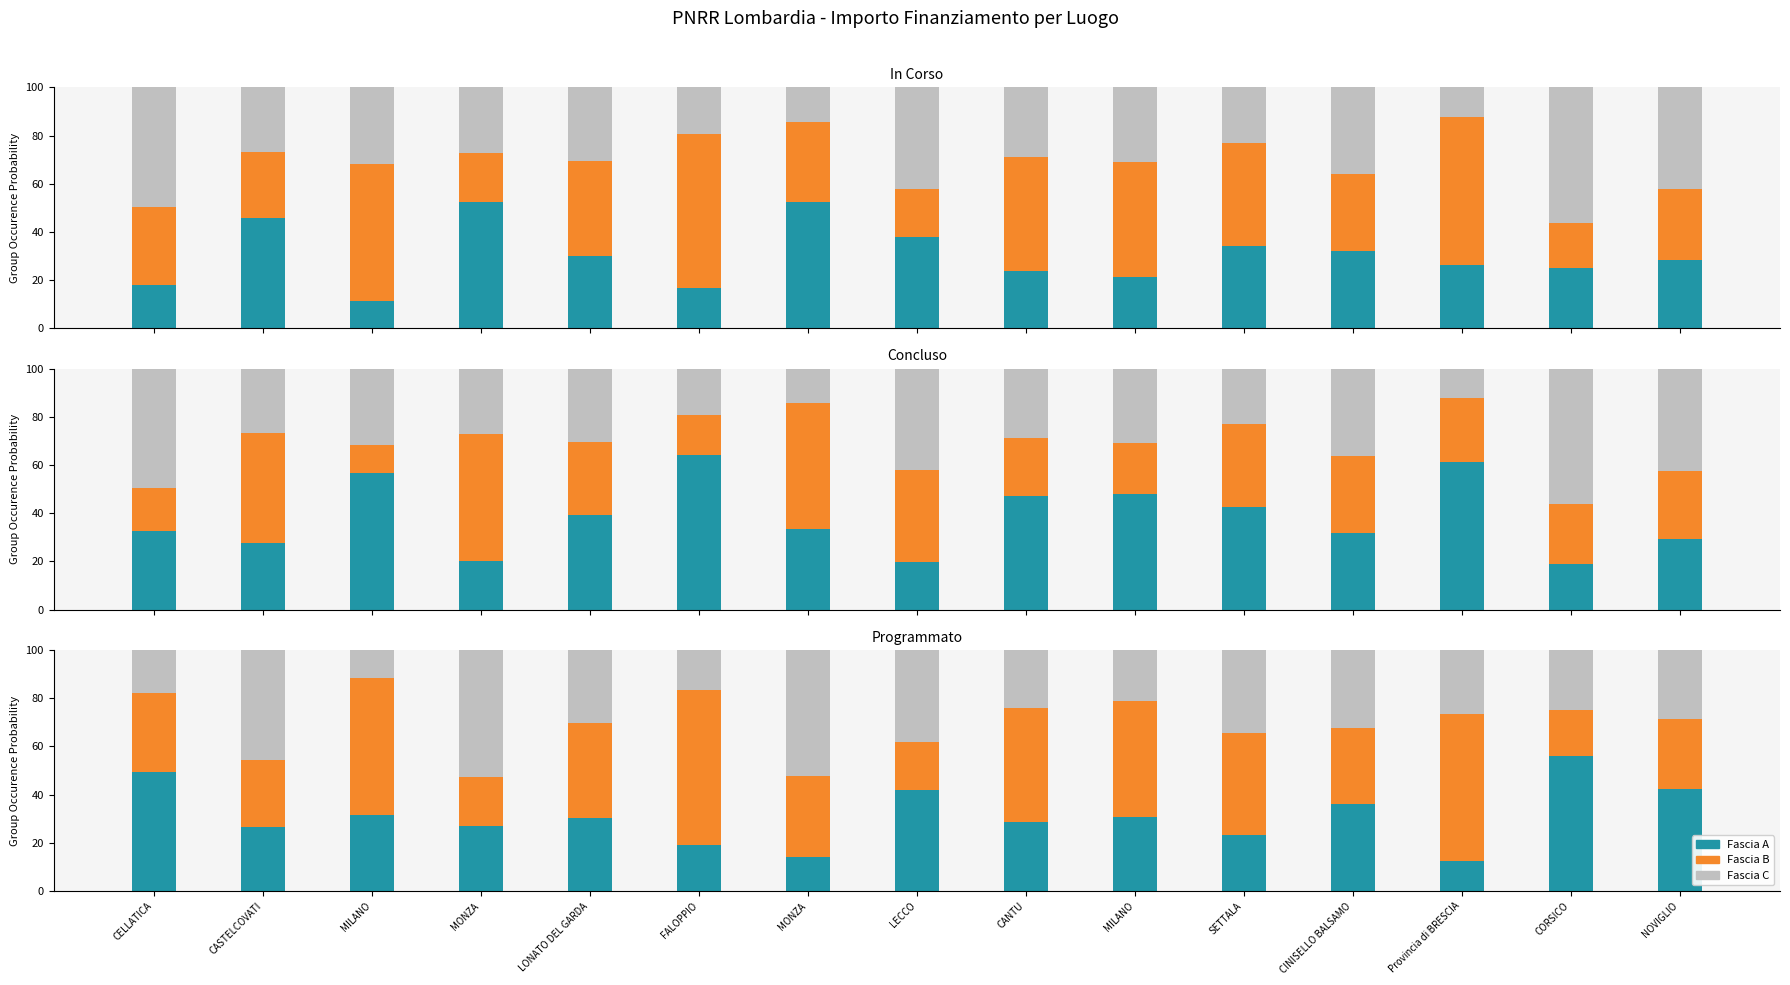

What is the lowest value of the Fascia A series?

12.3